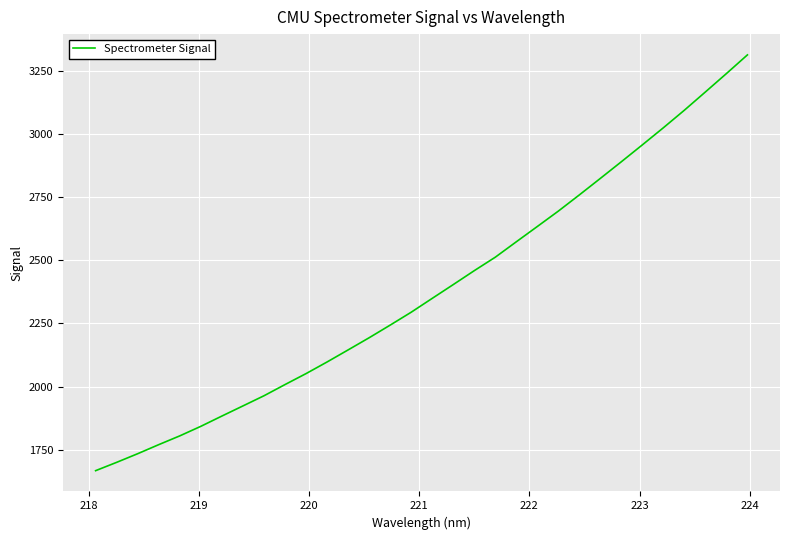

What is the smallest value displayed?

1666.4